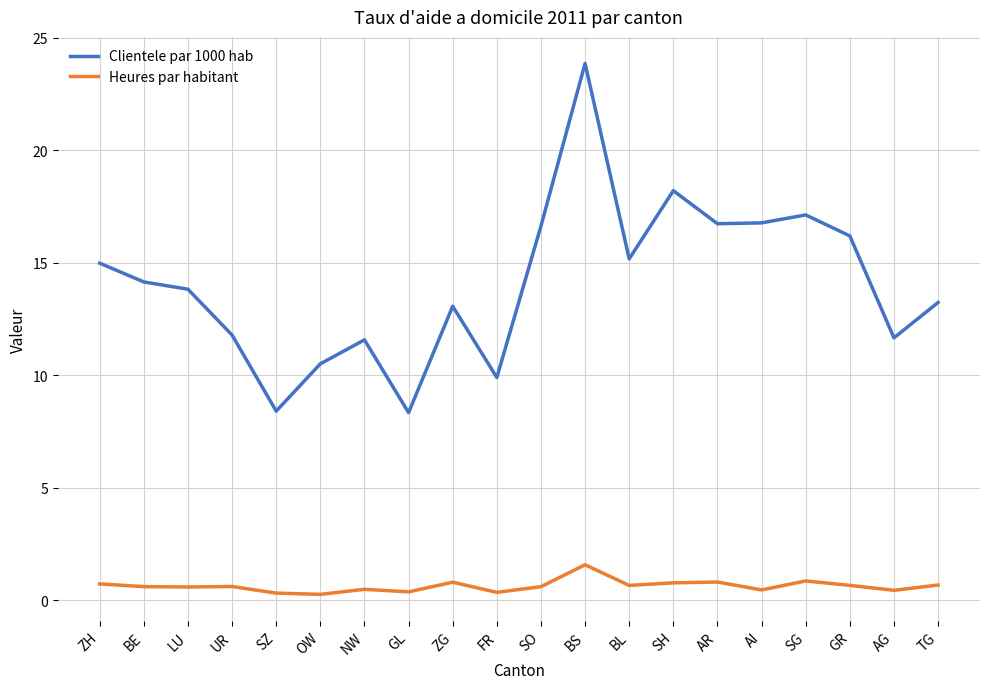

What is the difference between the maximum and minimum values in the Heures par habitant series?

1.3